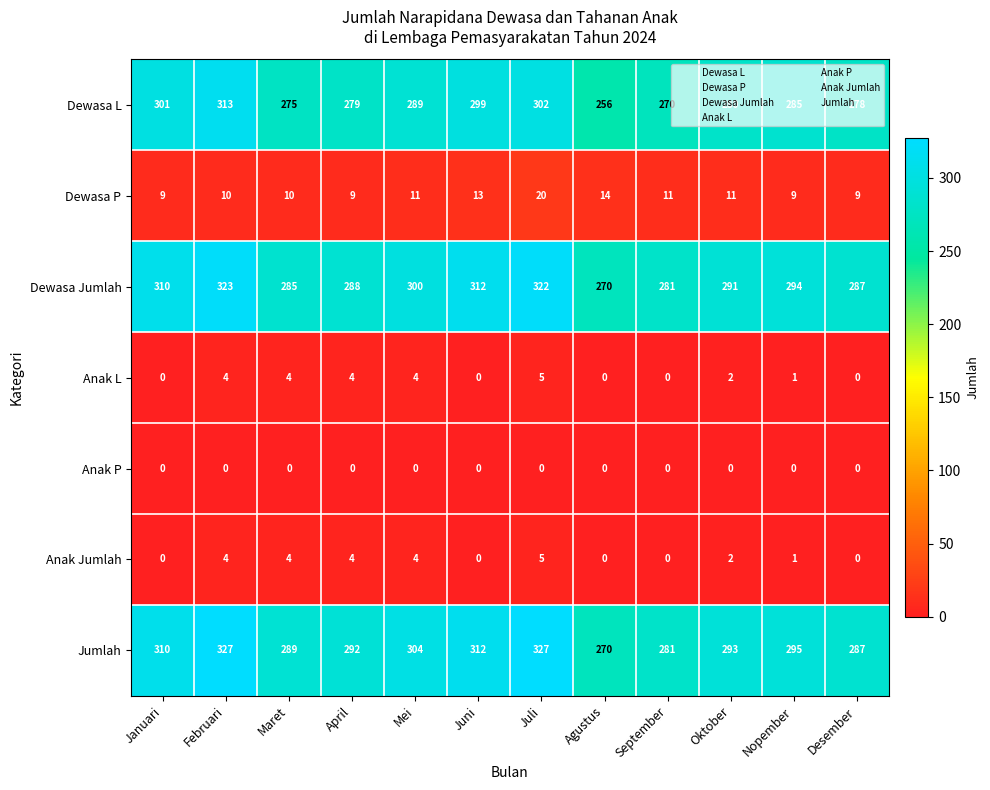

How many Anak Jumlah values are between 0 and 4?

11